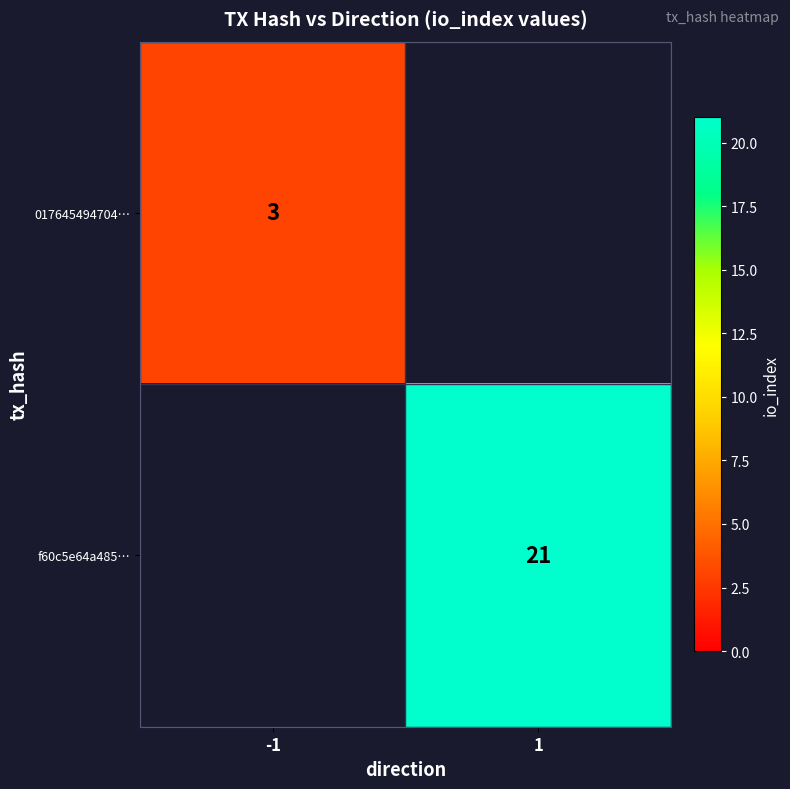

Is the value of 017645494704… at -1 greater than the value of f60c5e64a485… at 1?

No